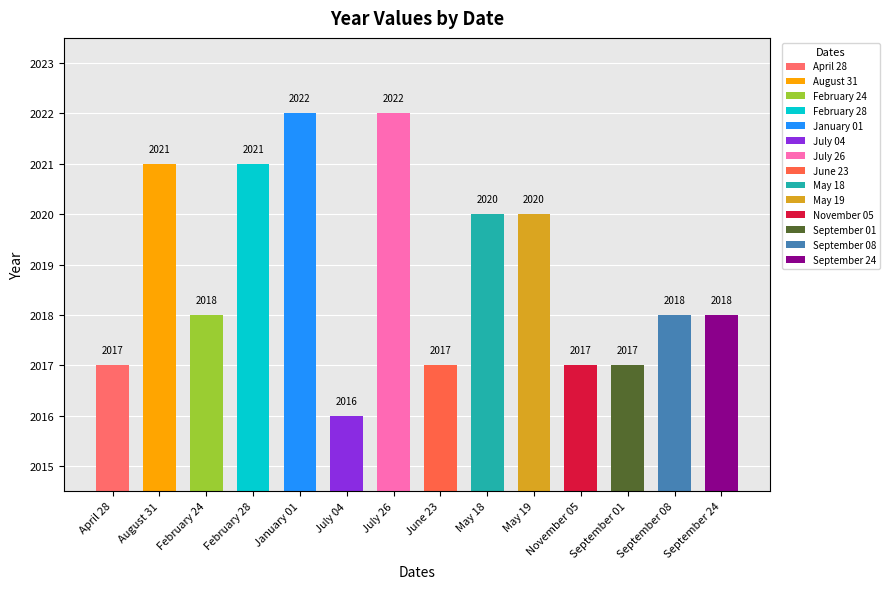

What position from the left is September 24?

14